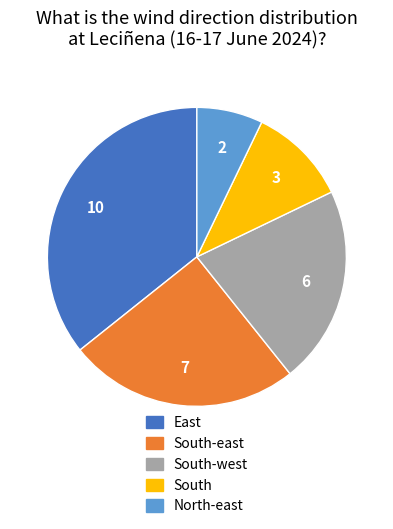

Is there a majority slice in this chart?

No